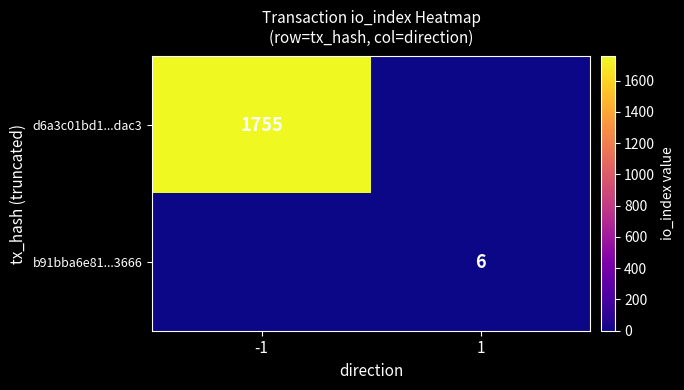

Between -1 and 1, which is larger?

-1